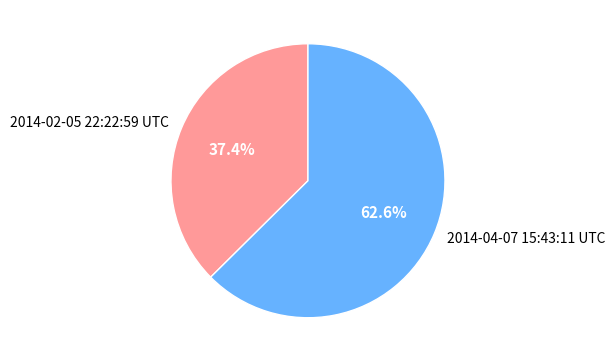

What is the majority slice?

2014-04-07 15:43:11 UTC